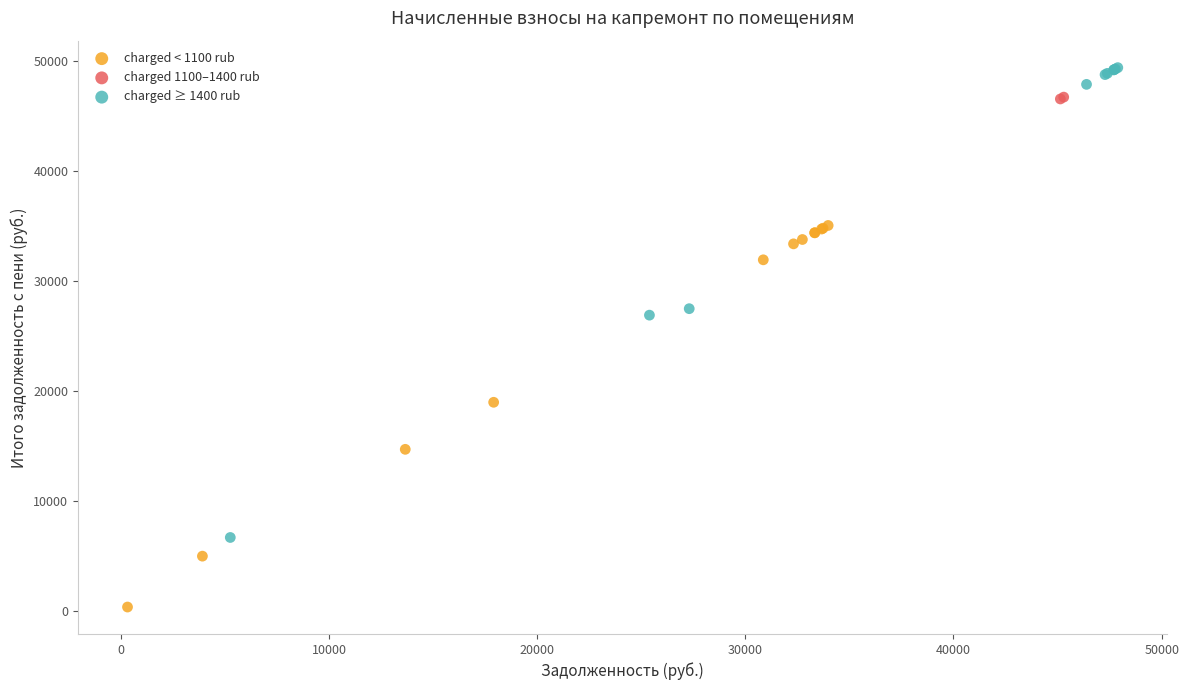

Which series reaches the maximum Y coordinate?

charged ≥ 1400 rub